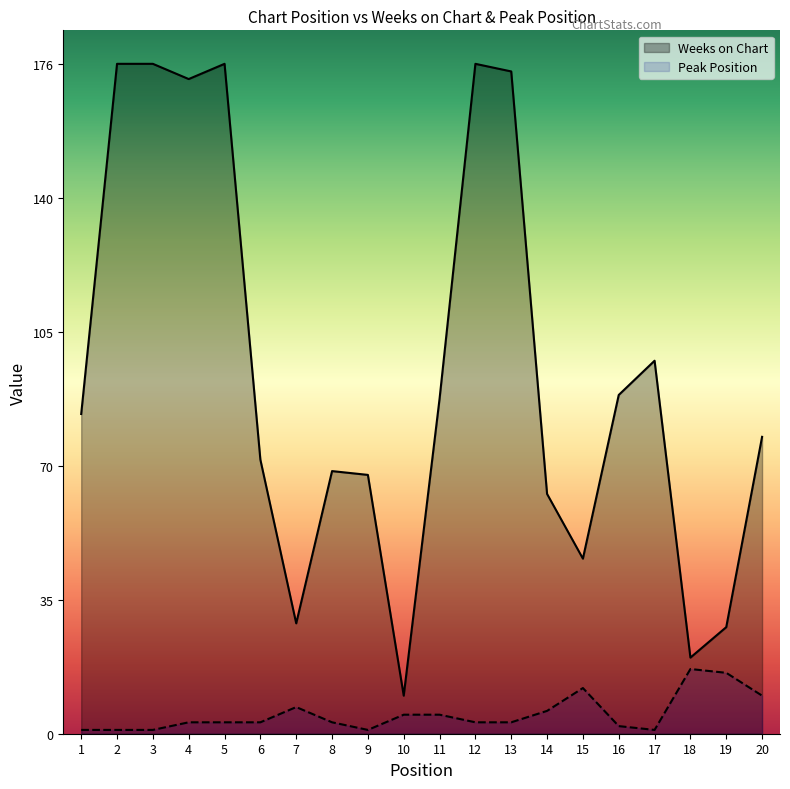

Is it true that Weeks on Chart equals 20 at 18?

True